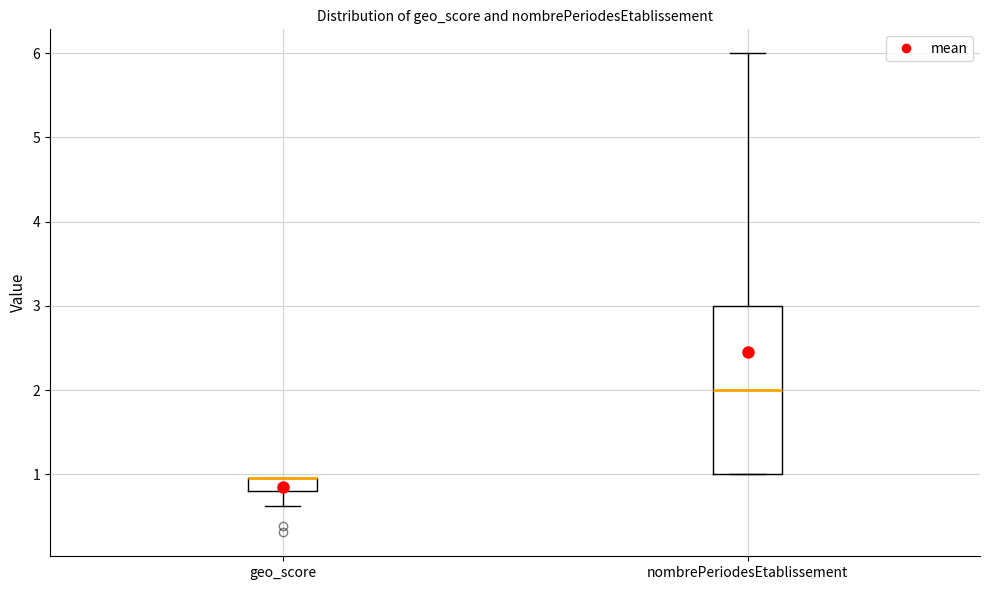

Where is the upper edge of the box for geo_score on the y-axis? The values are not printed on the chart, so give them approximately, as read against the axis.

1.0